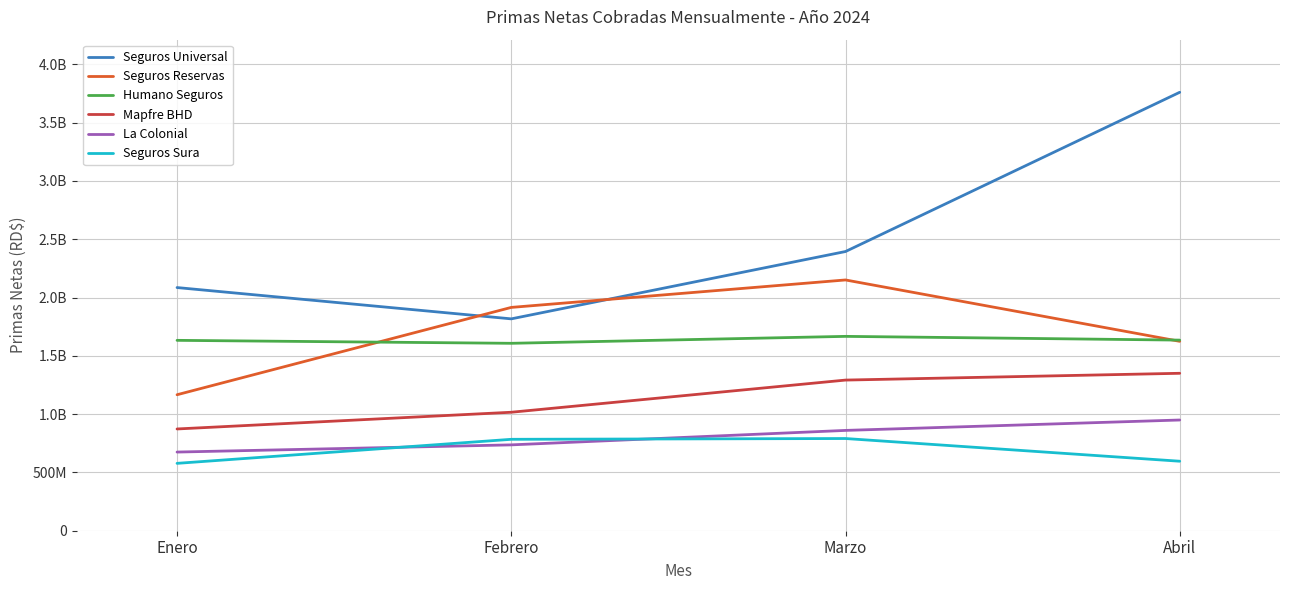

What is the total value across all series at Marzo?

9154442988.1